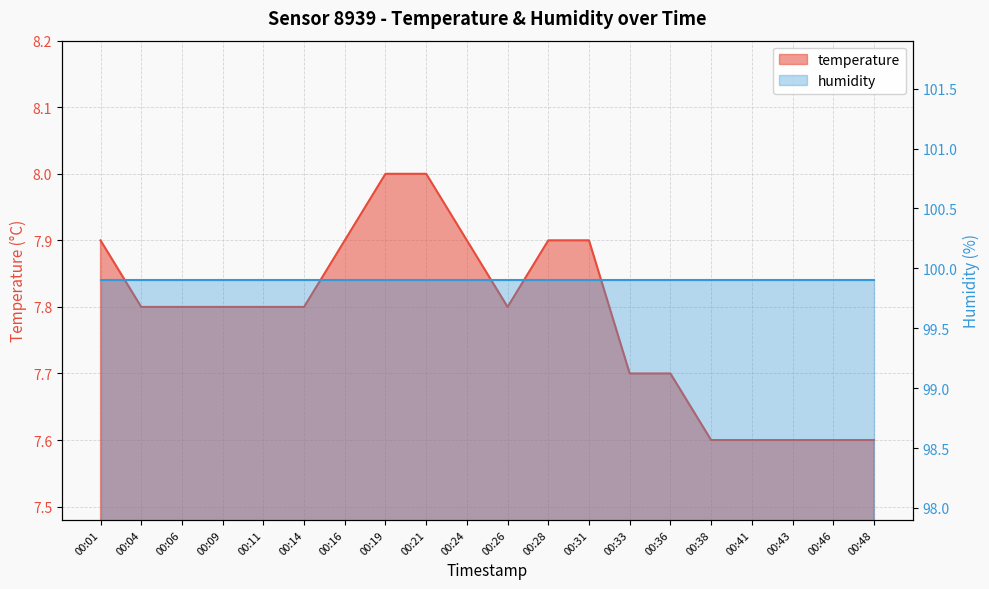

The chart shows a value of 7.8 at 00:06. True or false?

True